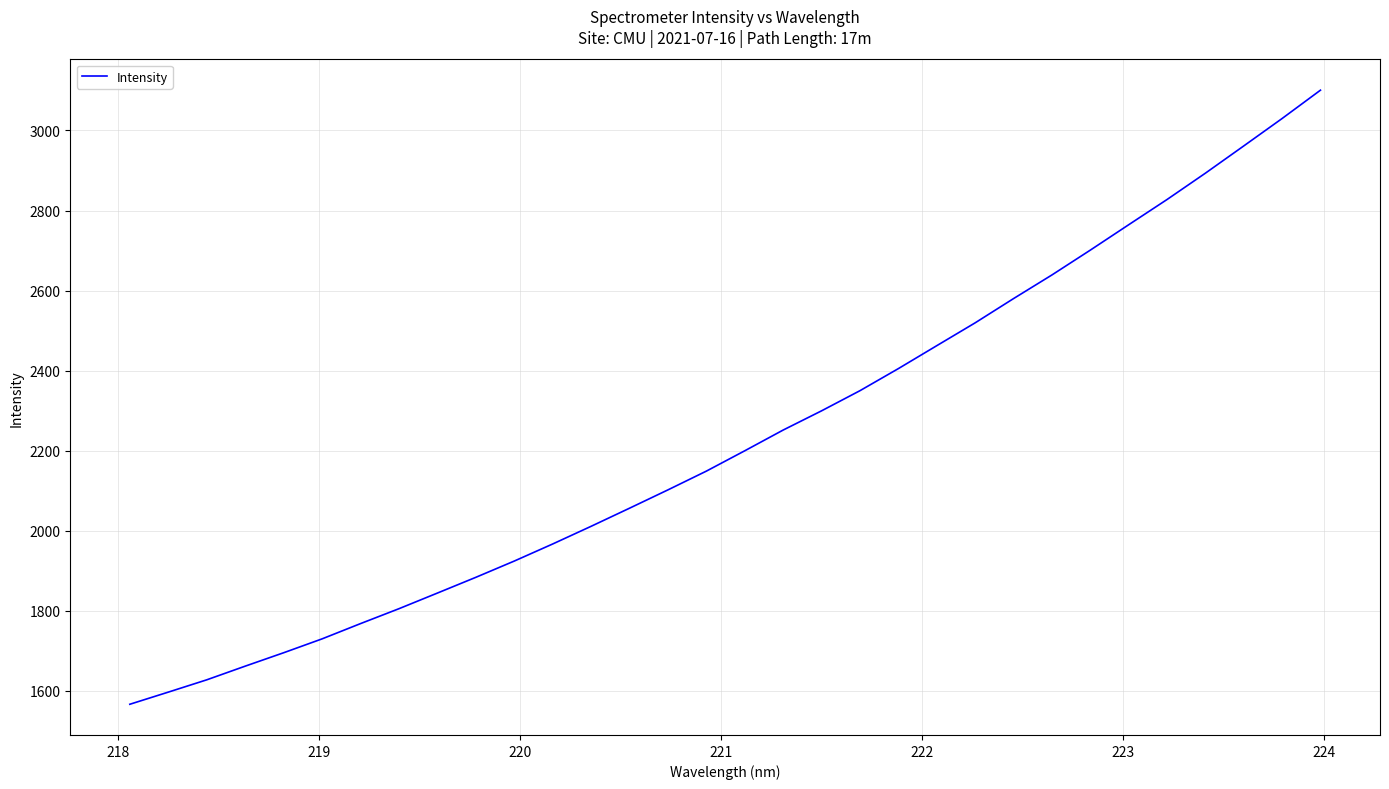

How many lines are shown in the chart?

1